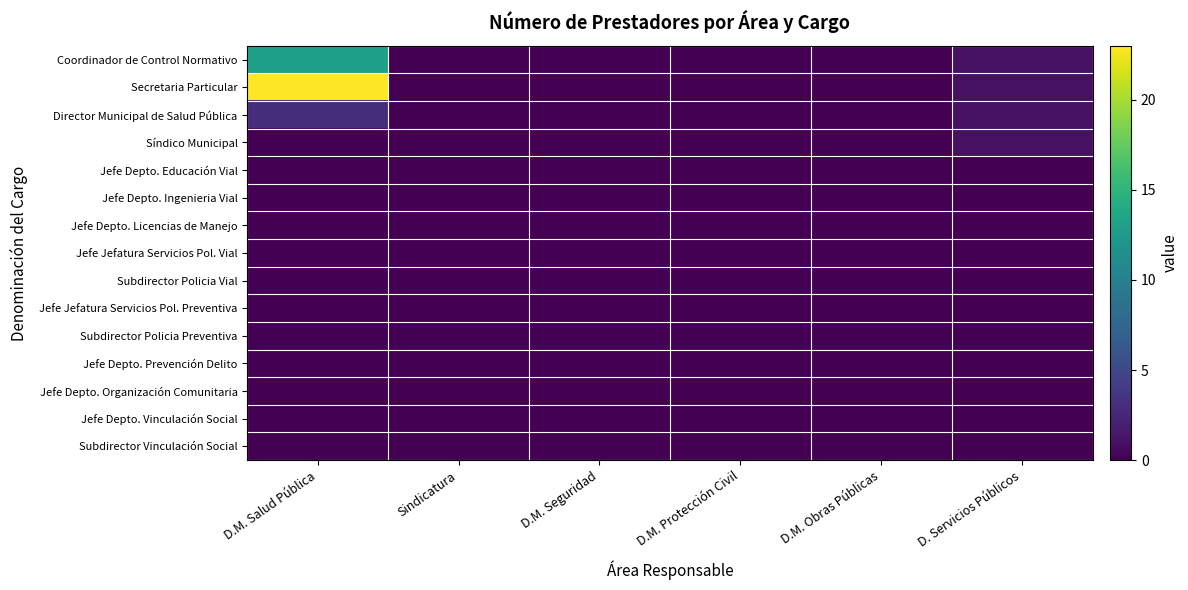

Which series has the largest total across all categories?

Secretaria Particular